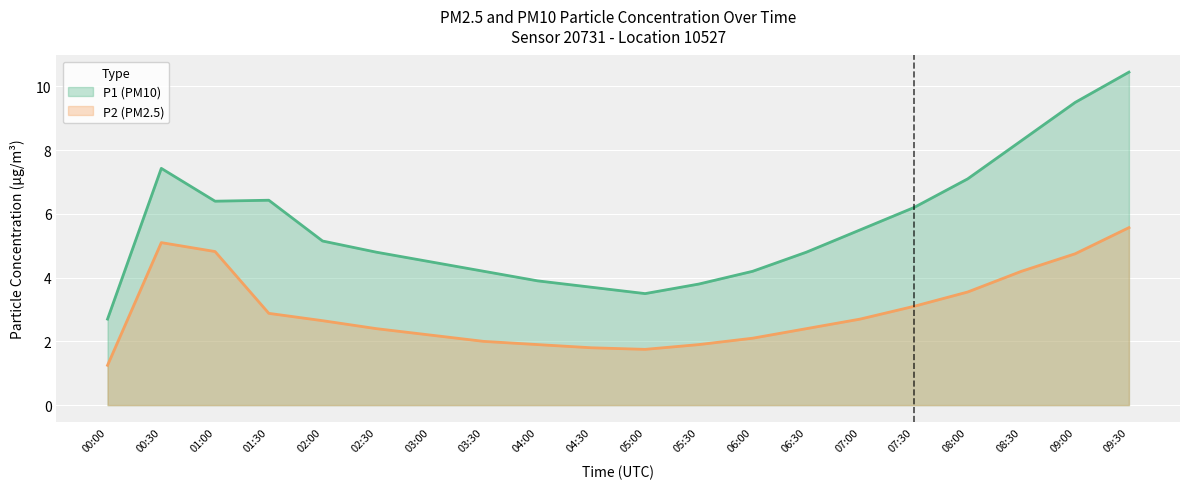

The value of P1 at 09:30 is 10.4. True or false?

True